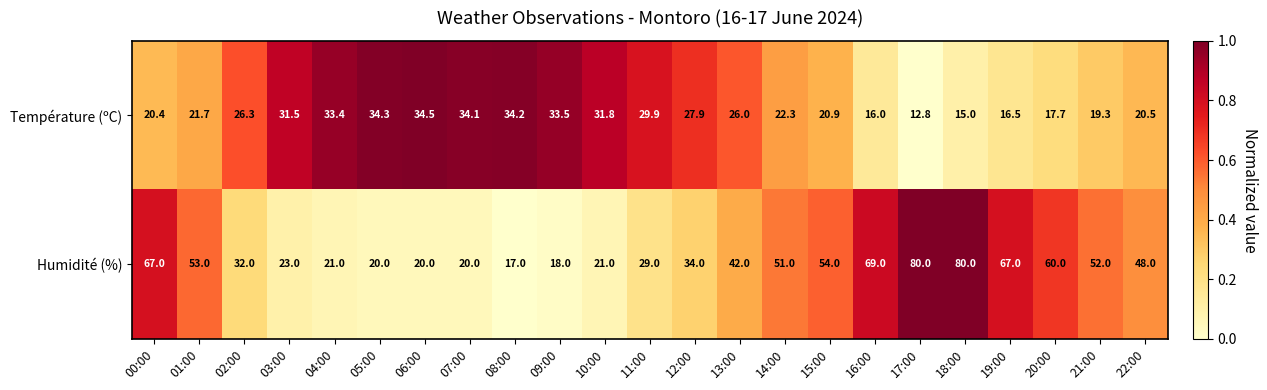

The value of Humidité (%) at 13:00 is 42.0. True or false?

True